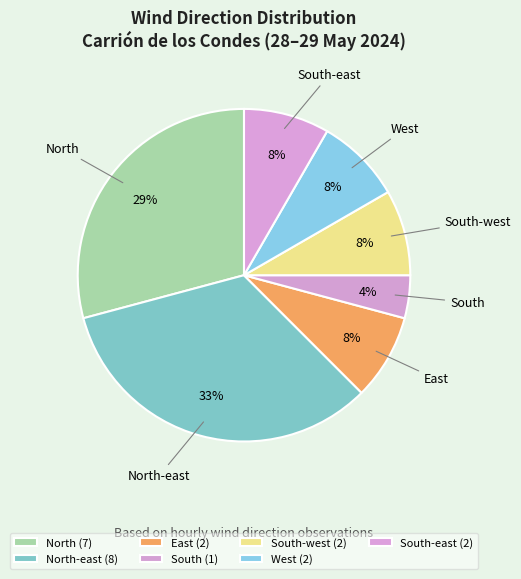

How many segments does this pie chart have?

7